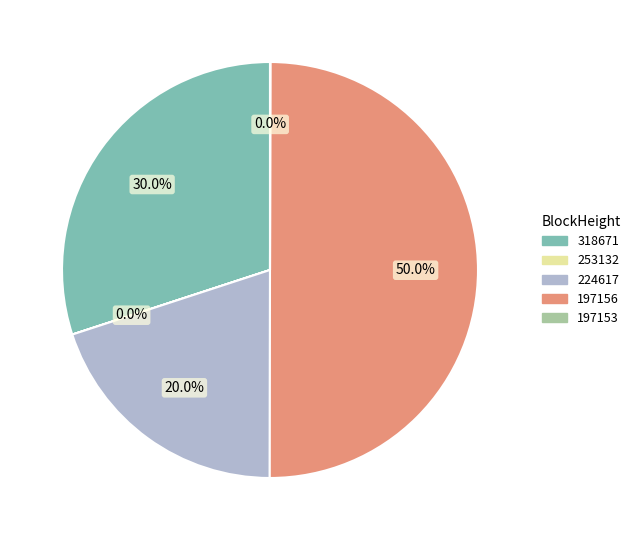

Which slice is the largest?

197156